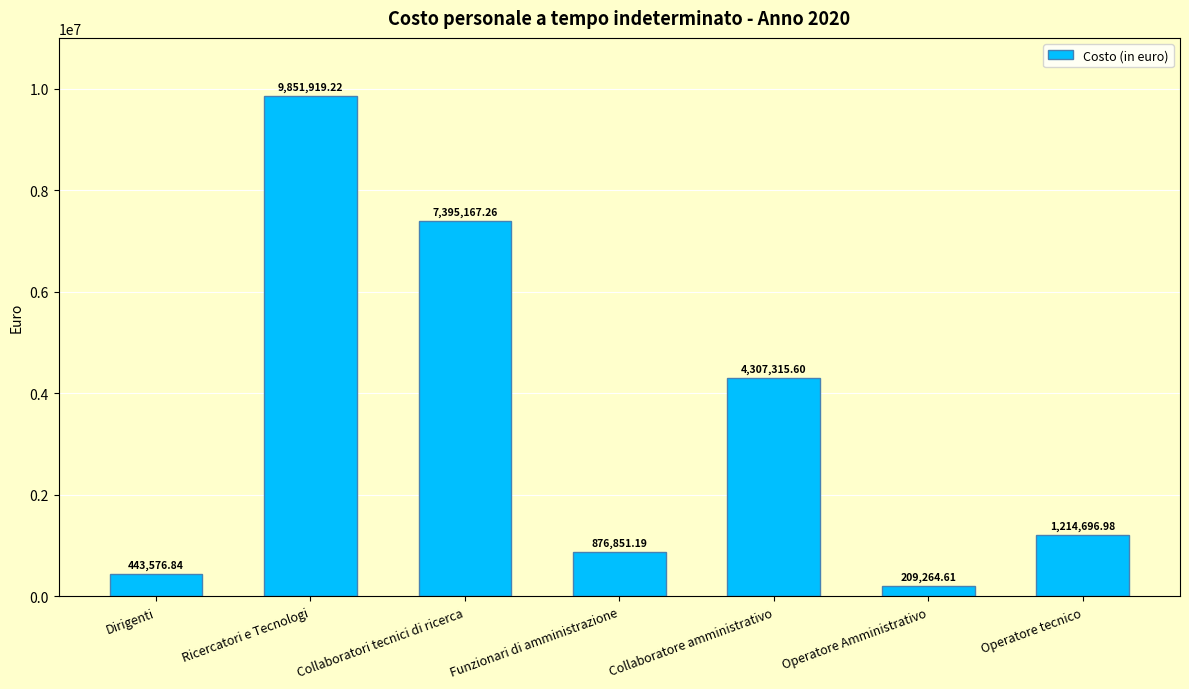

Approximately how many times larger is the value at Ricercatori e Tecnologi compared to Dirigenti?

22.2